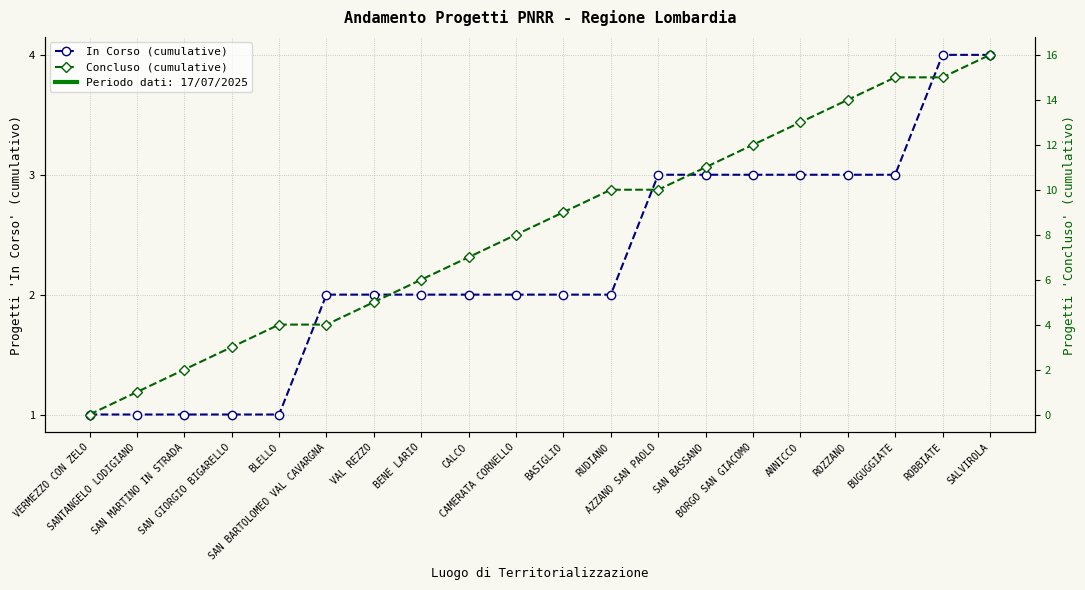

Rank the series by their maximum value, from lowest to highest.

In Corso (cumulative), Concluso (cumulative)